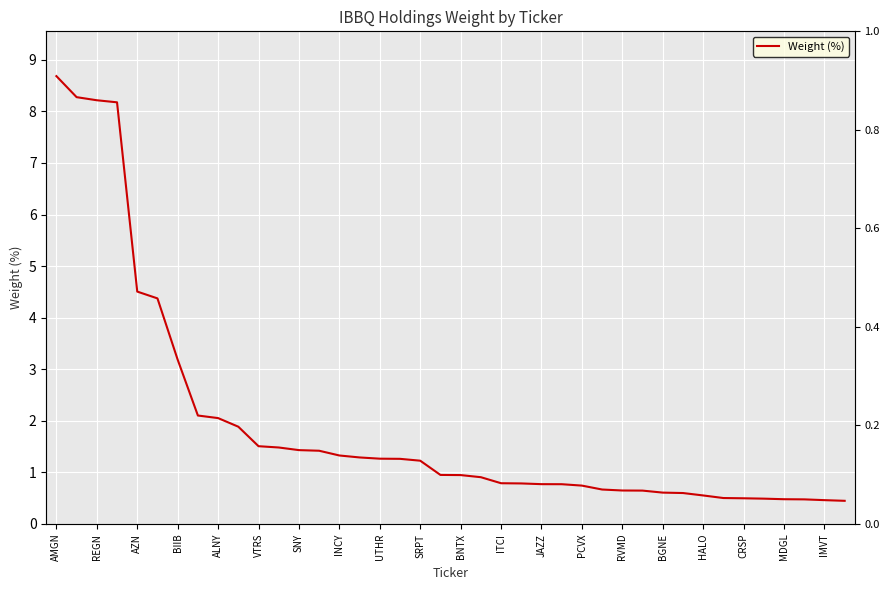

How many lines are shown in the chart?

1